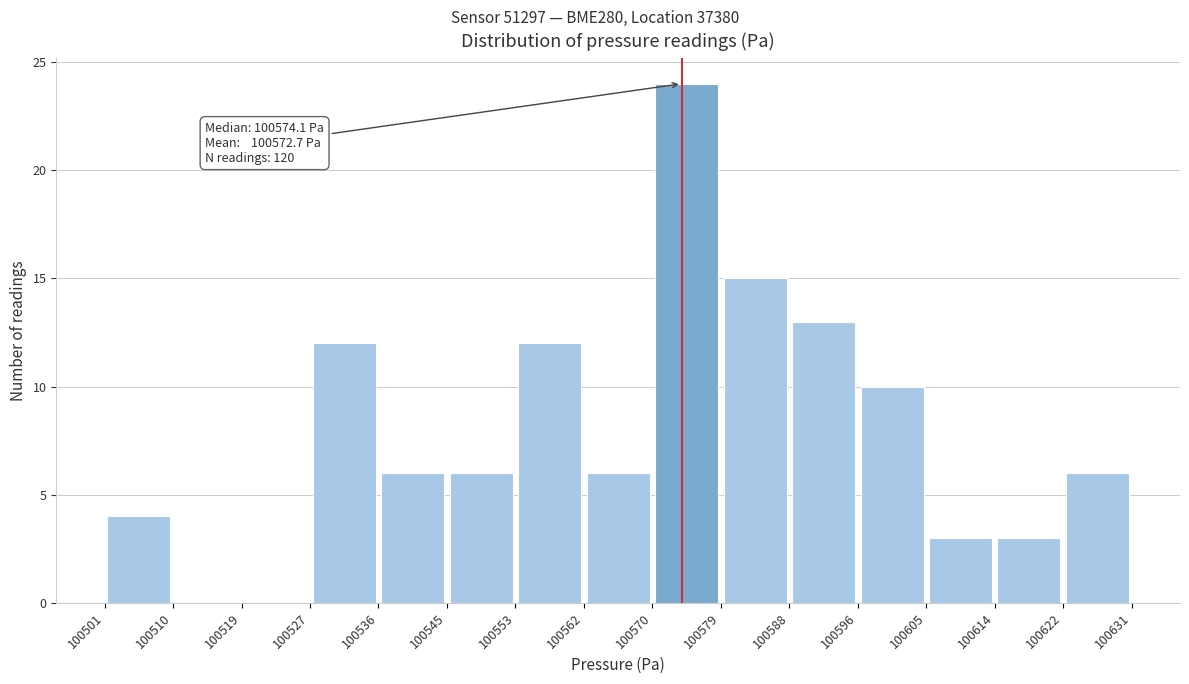

Which range on the x-axis has the tallest bar?

100570 to 100579